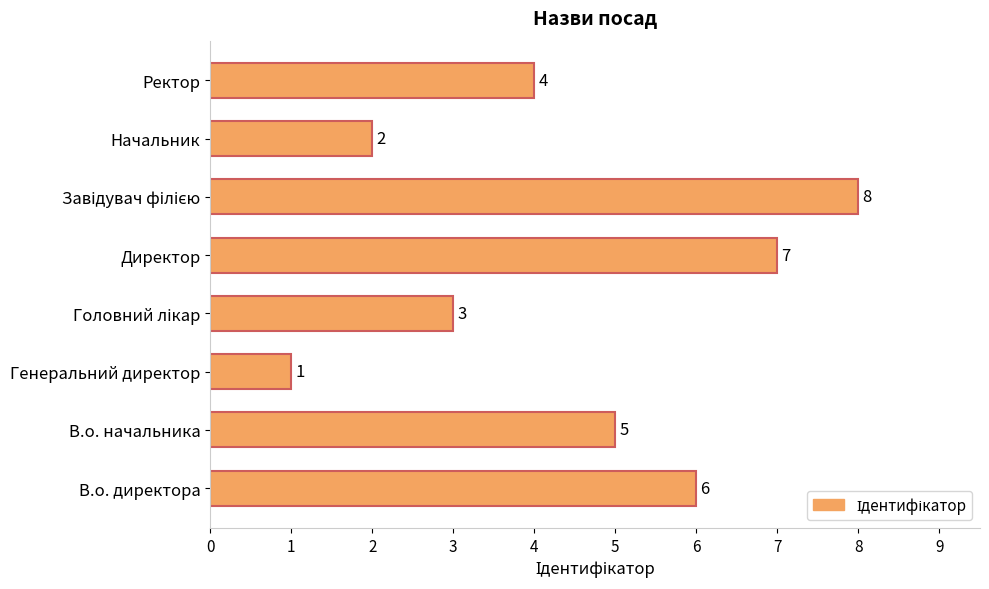

Count the number of data series in this chart.

1